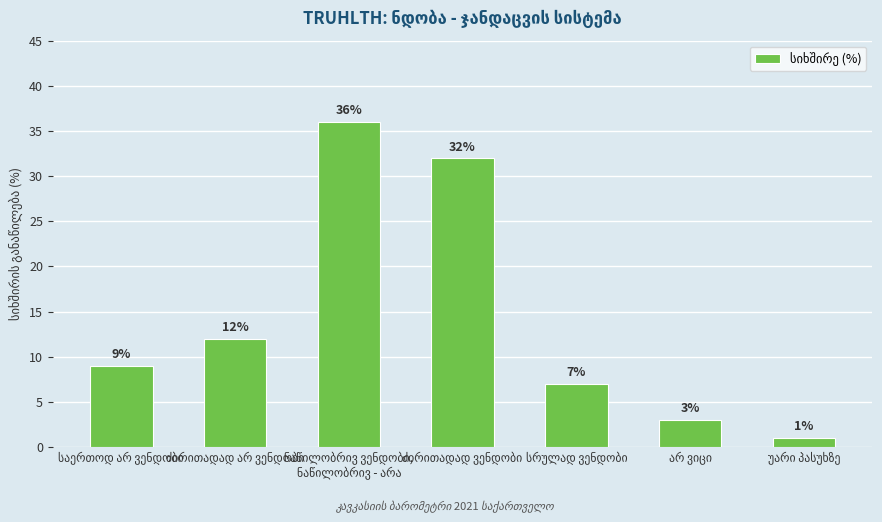

Does the chart contain stacked bars?

No